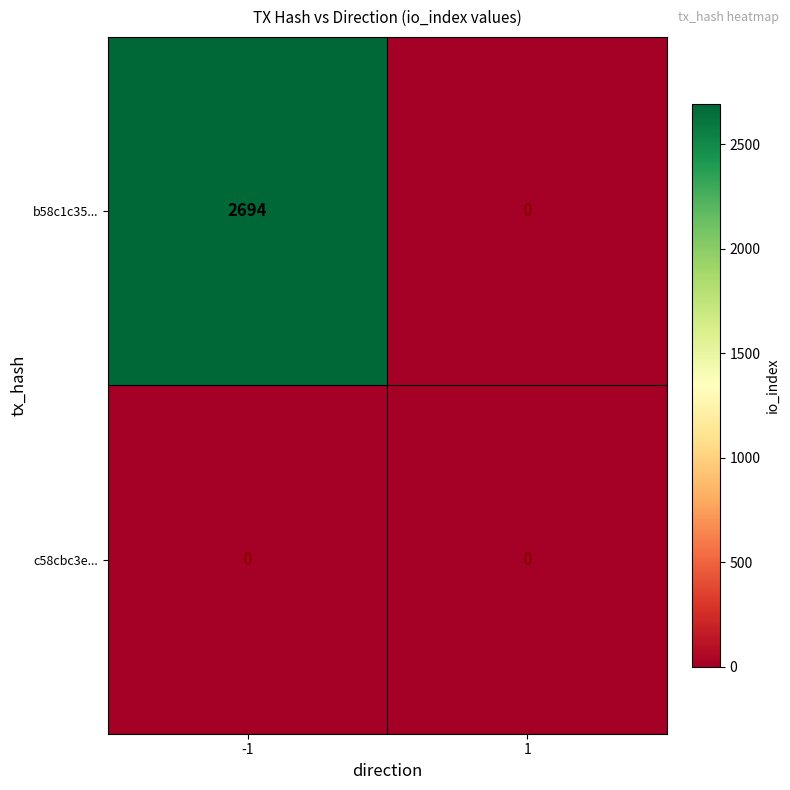

Between -1 and 1, which series saw the biggest shift?

b58c1c35...